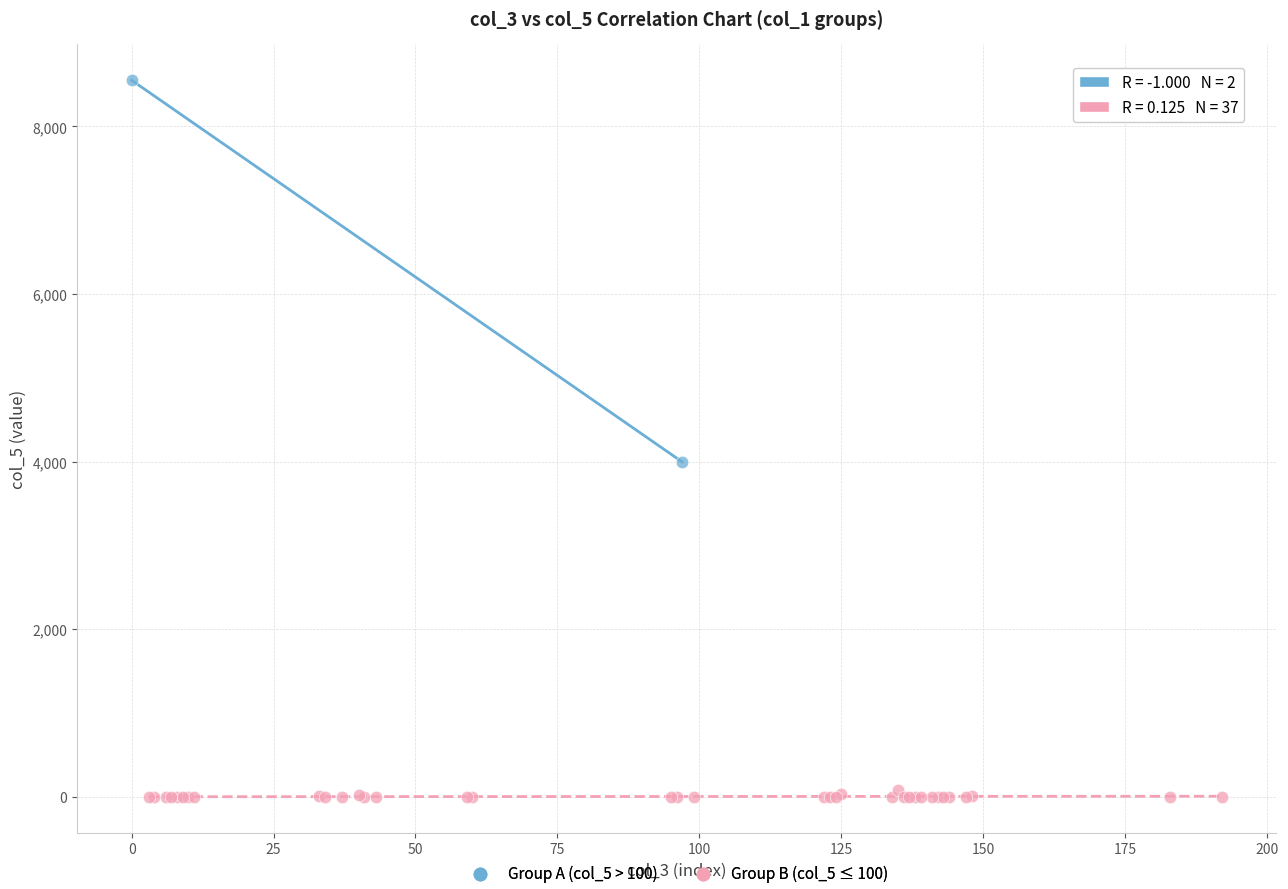

Which series reaches the maximum Y coordinate?

Group A (col_5 > 100)